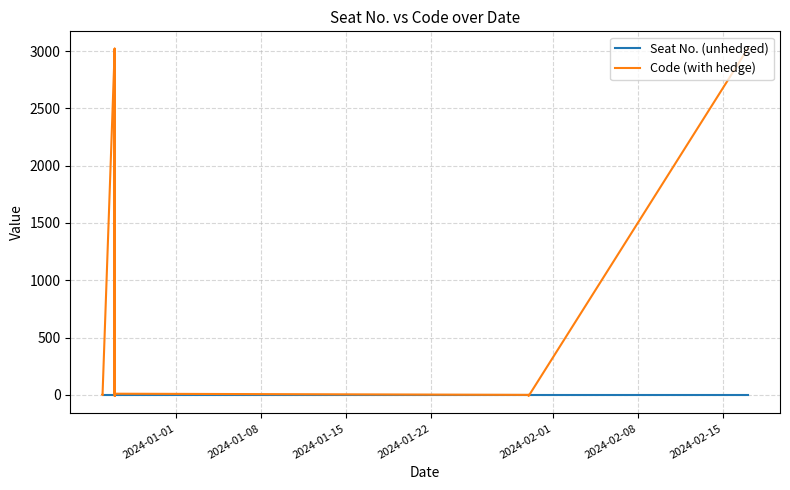

How many times do Seat No. (unhedged) and Code (with hedge) cross each other?

5